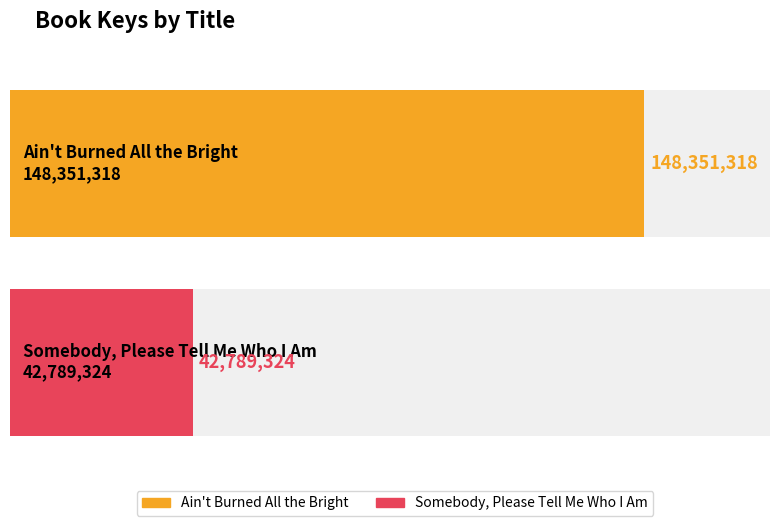

Reading right to left, list all the values displayed in this chart.

42789324	148351318